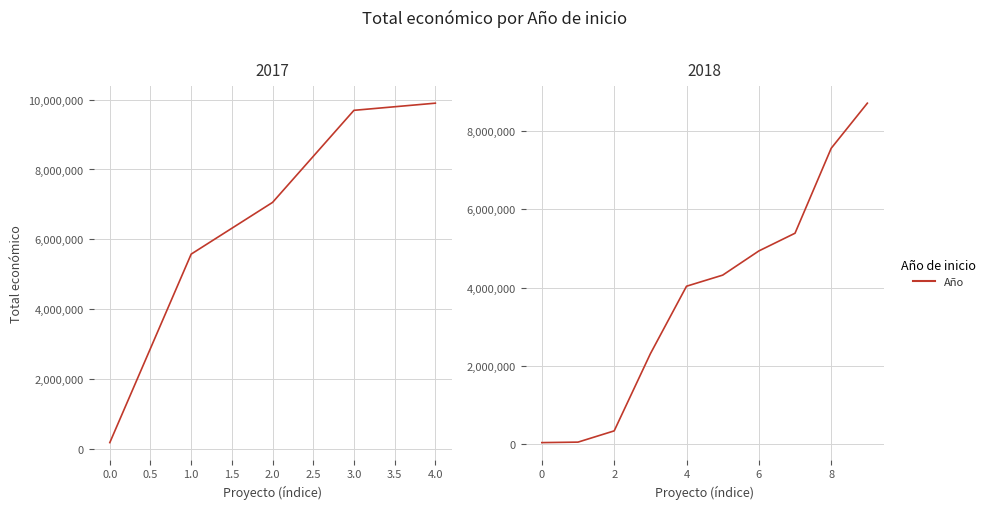

Rank the categories by value from lowest to highest.

2018, 2018, 2017, 2018, 2018, 2018, 2018, 2018, 2018, 2017, 2017, 2018, 2018, 2017, 2017